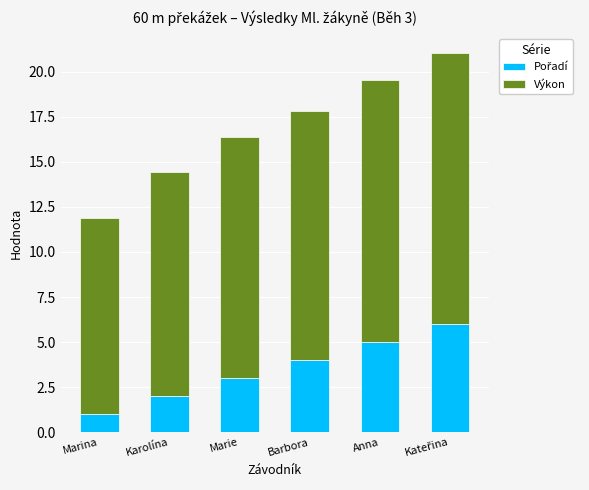

What is the total value across all series at Barbora?

17.8